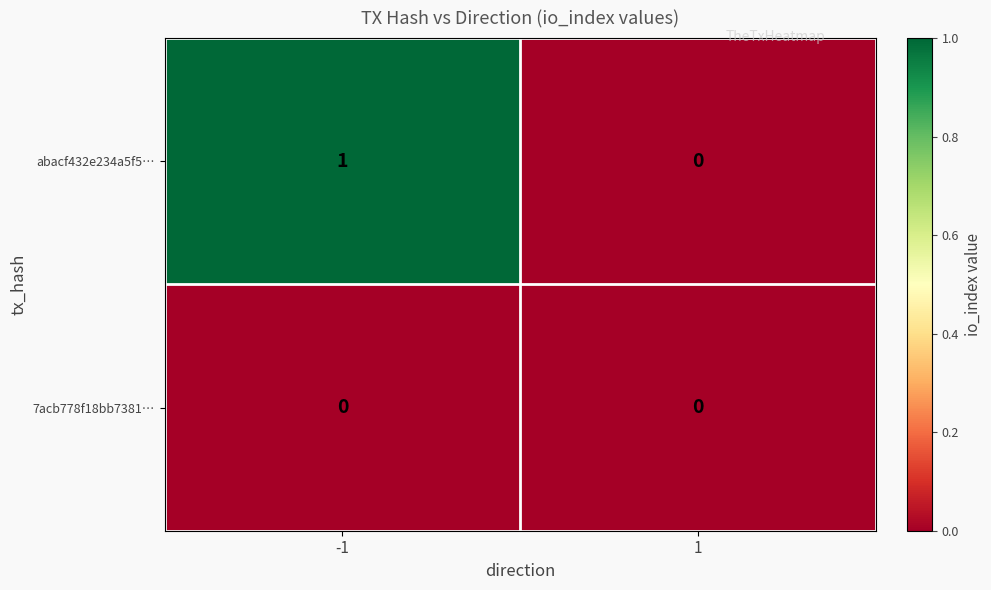

Rank the series by their average value, from highest to lowest.

abacf432e234a5f5…, 7acb778f18bb7381…